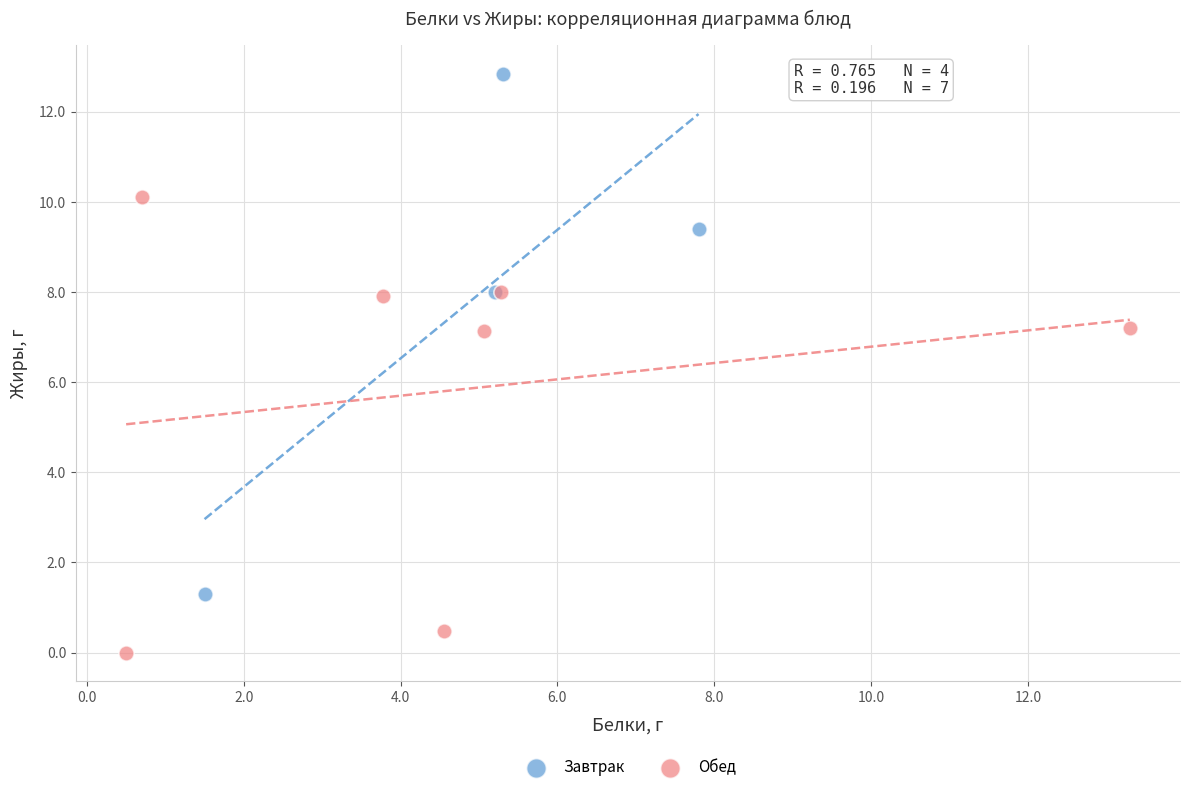

Which series reaches the maximum Y coordinate?

Завтрак